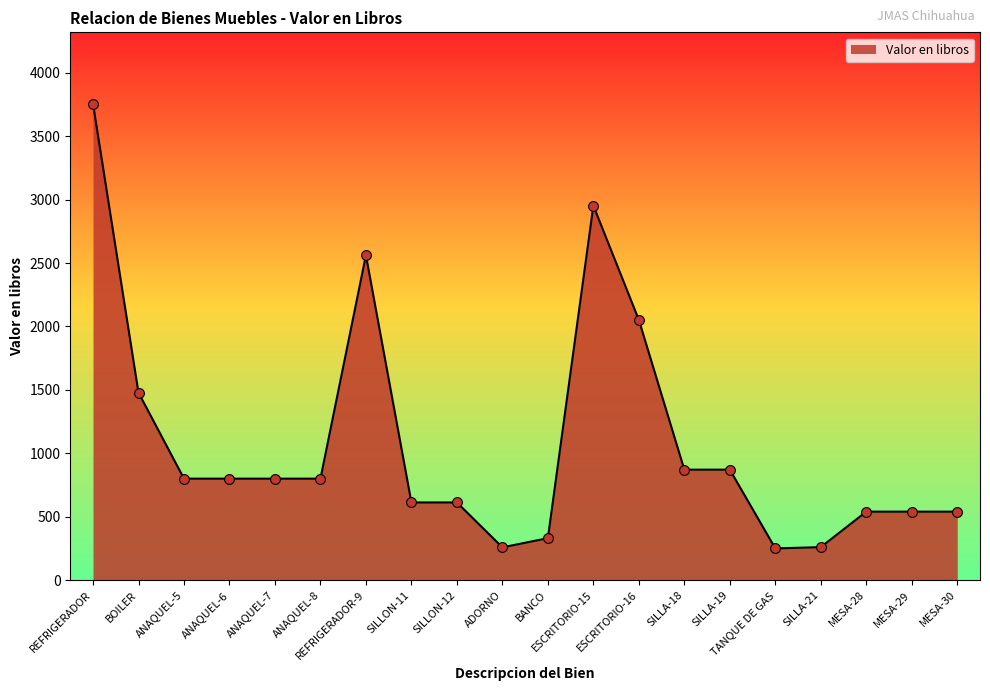

Between SILLON-11 and ANAQUEL-5, which is larger?

ANAQUEL-5